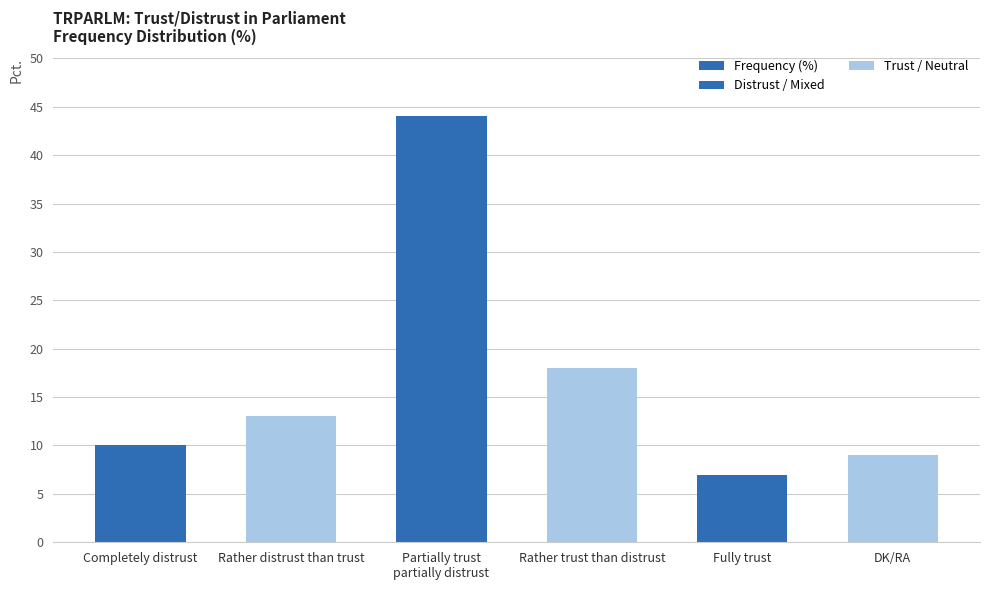

At which label is the value closest to 25?

Rather trust than distrust